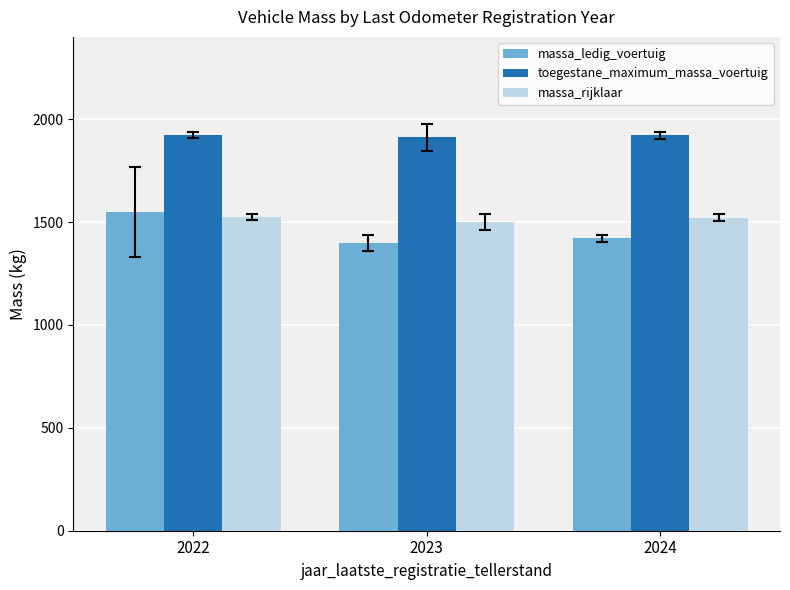

Is it true that massa_ledig_voertuig equals 1548.8 at 2022?

True